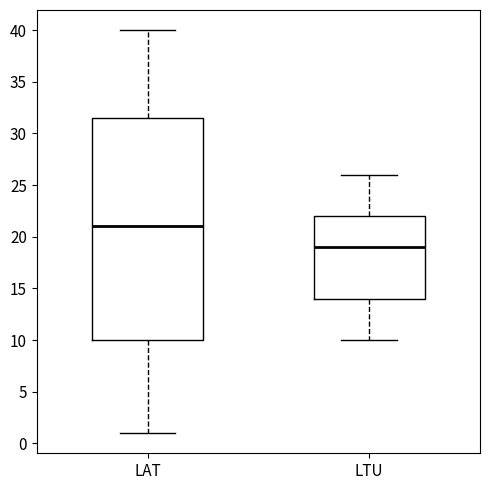

Which box has the lowest median line?

LTU